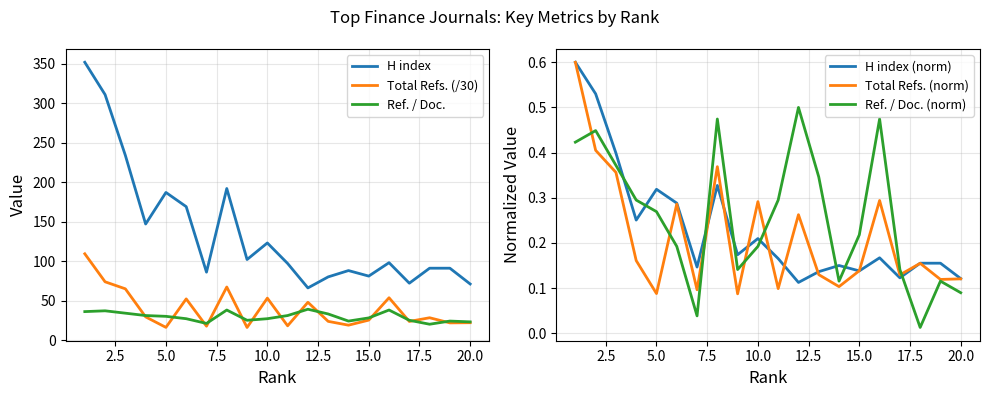

True or false: H index and H index (norm) cross at least once.

False